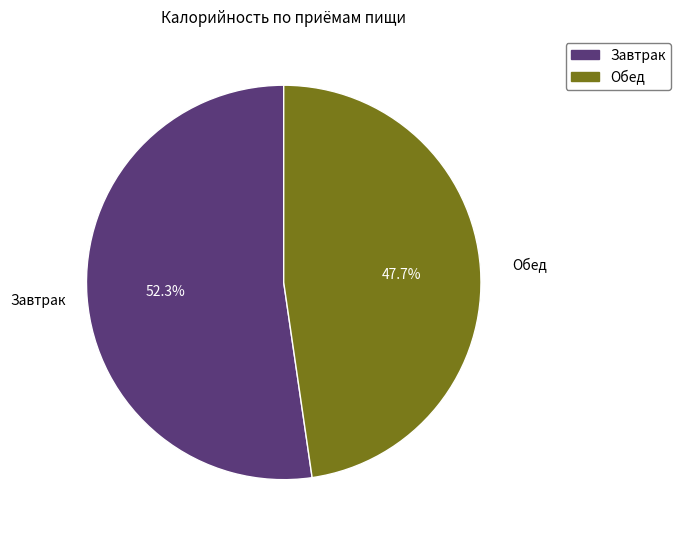

Count the number of slices in the pie.

2